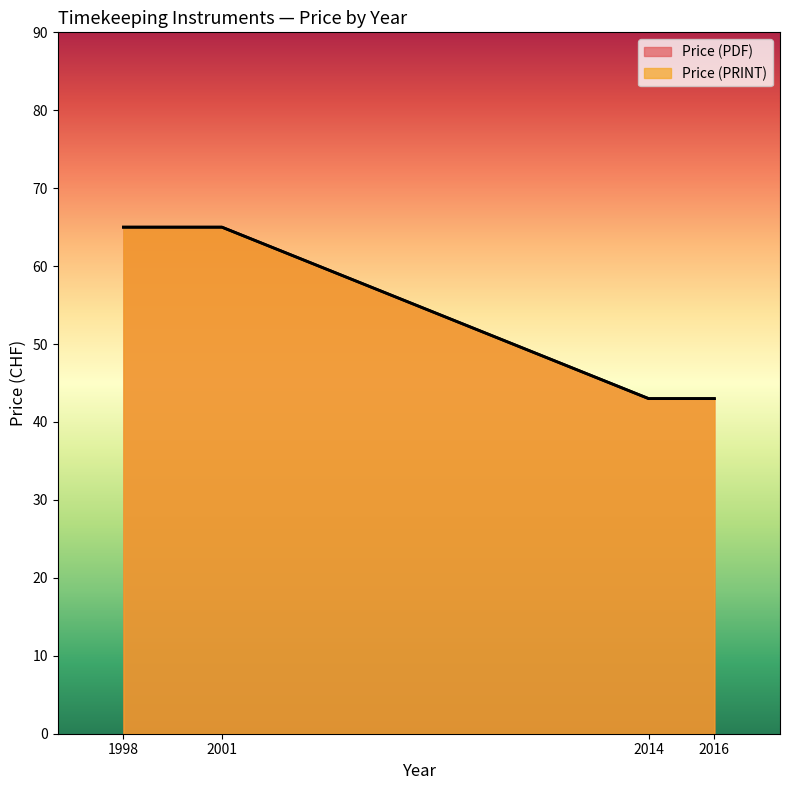

Read the Price (PDF) value at 1998, to the nearest 5.

65